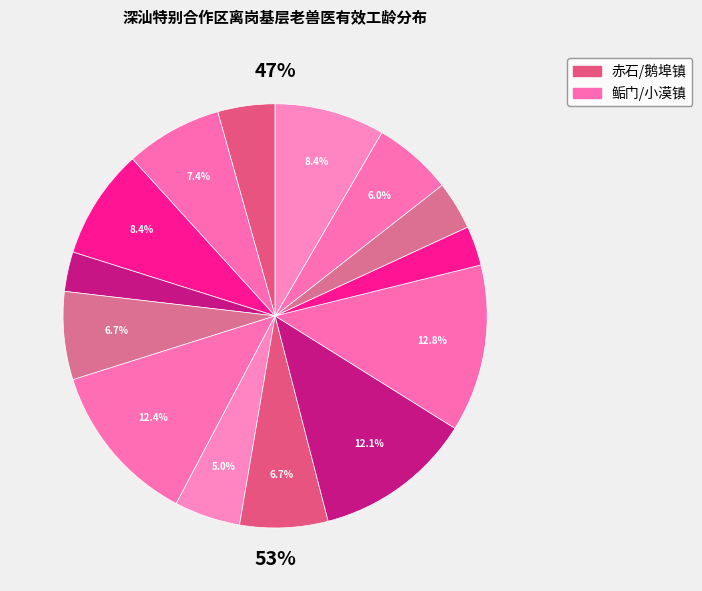

To the nearest percent, what is the average slice percentage?

7%